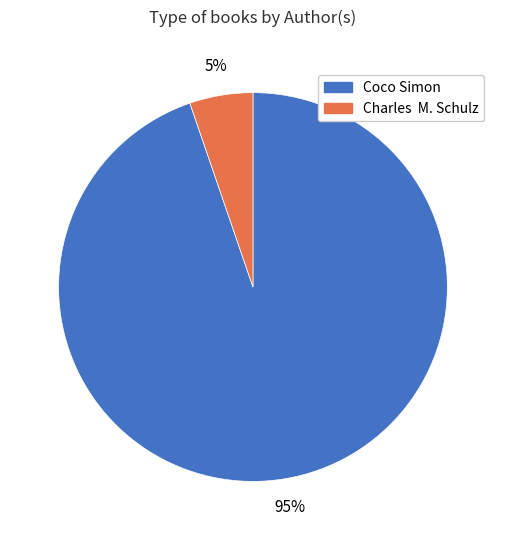

To the nearest percent, what is the average slice percentage?

50%